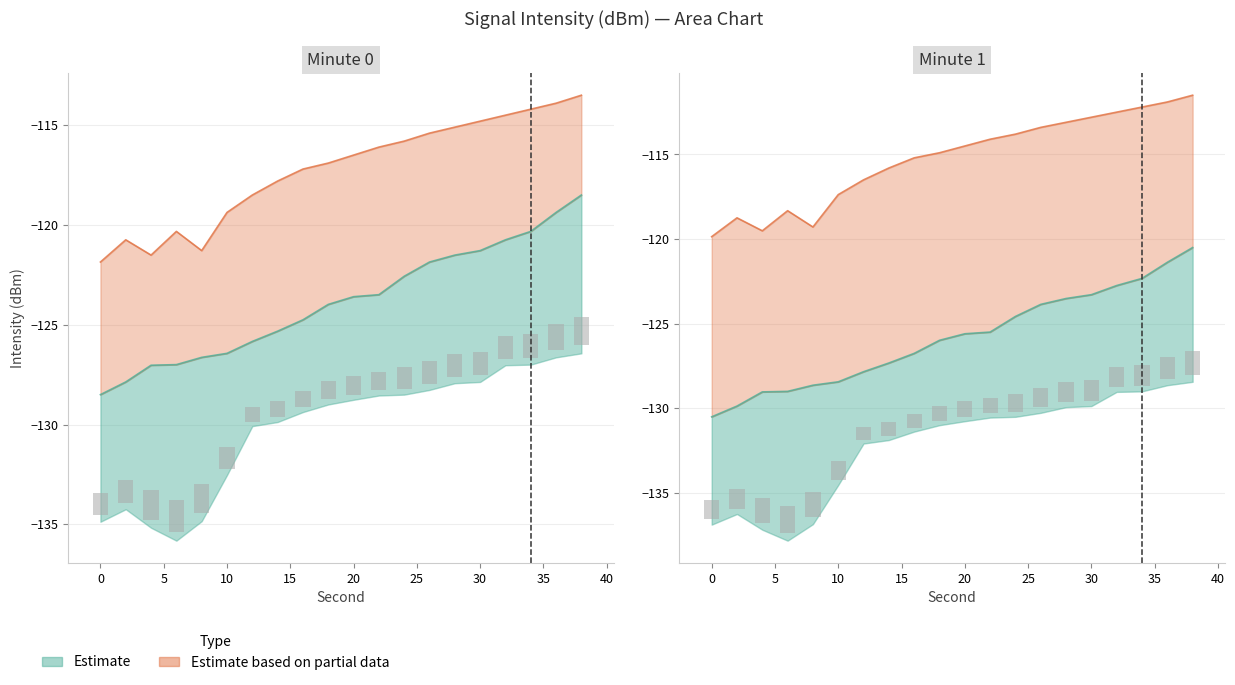

How many categories are shown in the chart?

20